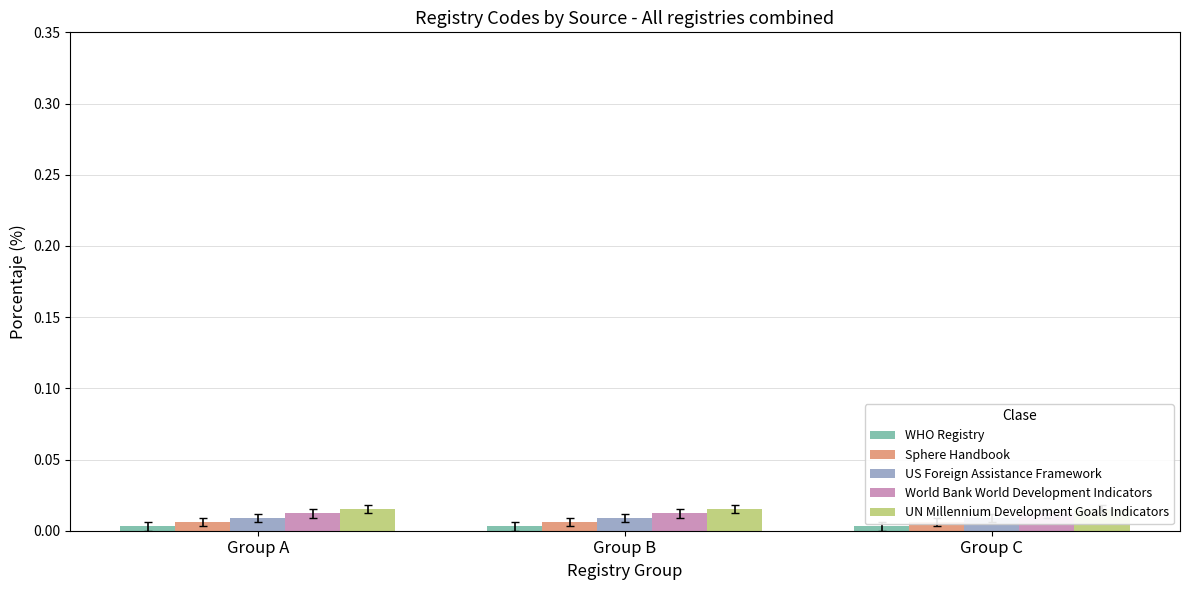

How many bars are there in total?

15